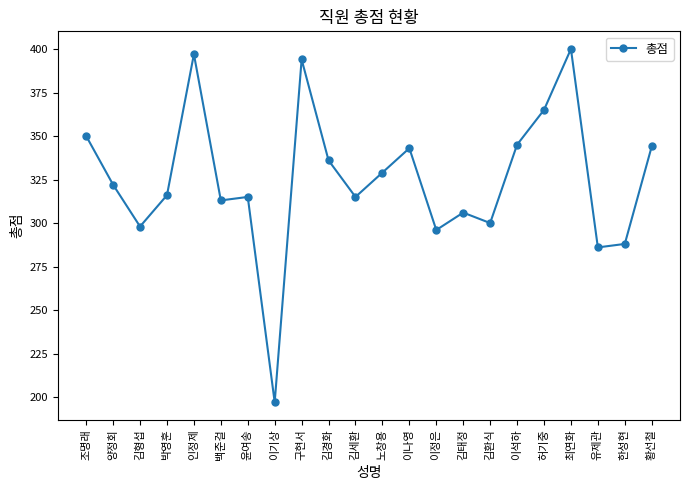

Where is the data nearest to the value 298?

김형섭